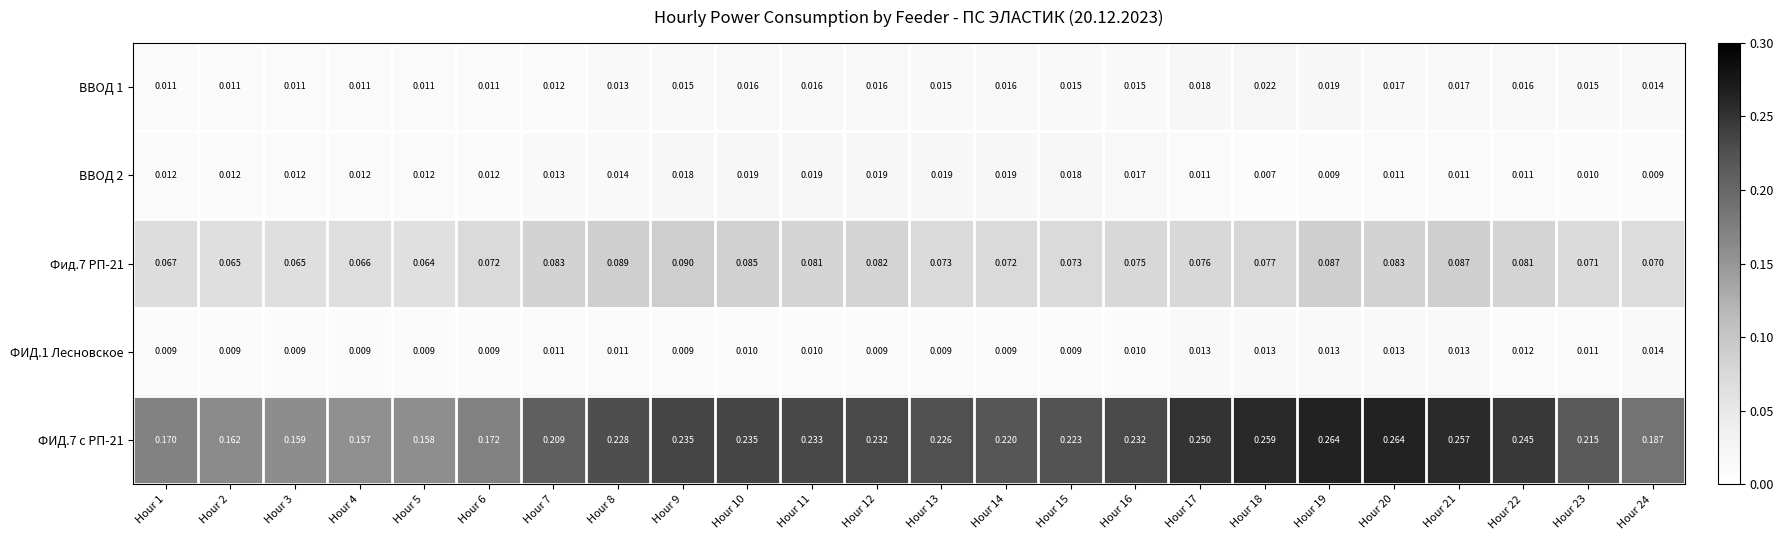

Is the value of Фид.7 РП-21 at Hour 6 greater than the value of ФИД.1 Лесновское at Hour 11?

Yes